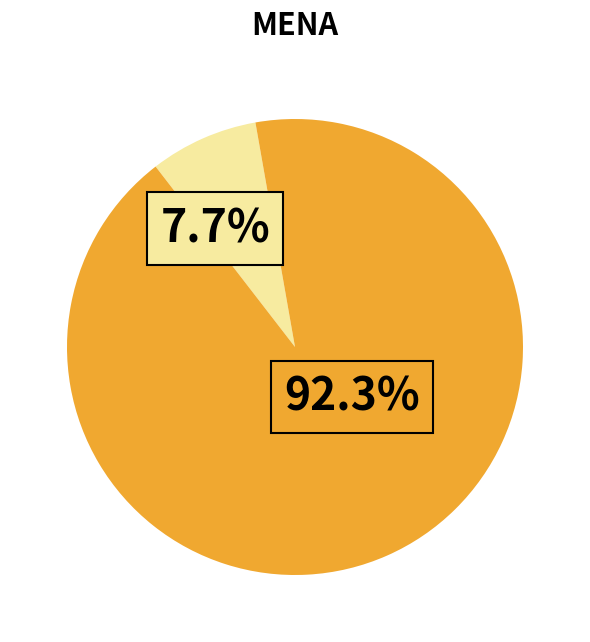

Is there any slice that represents more than half of the pie?

Yes